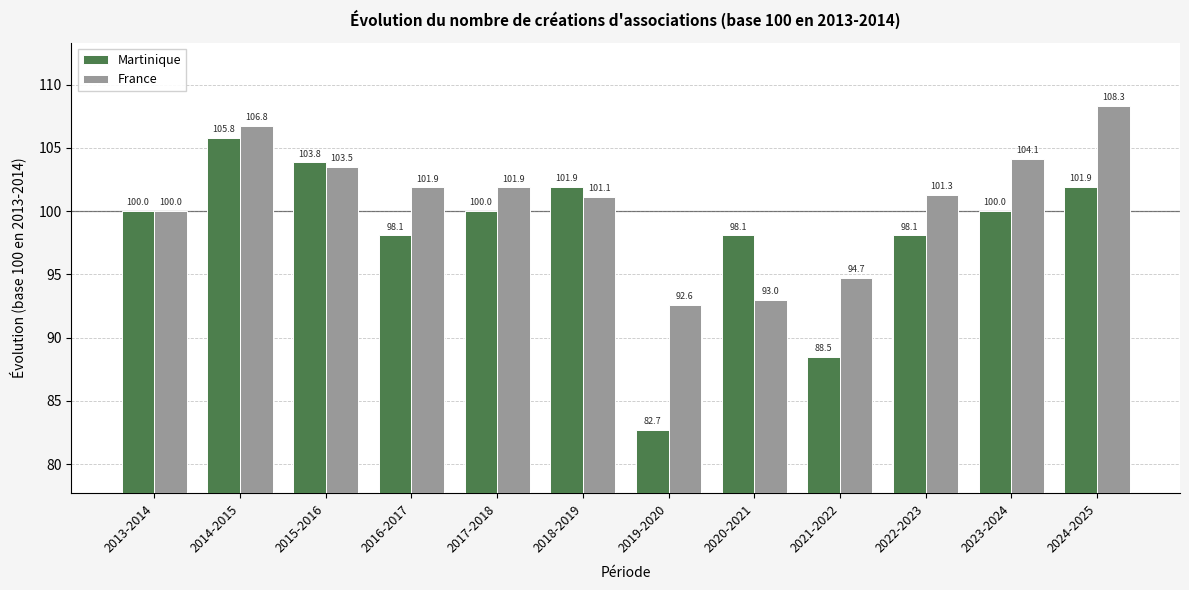

Which series changed the most between 2015-2016 and 2017-2018?

Martinique